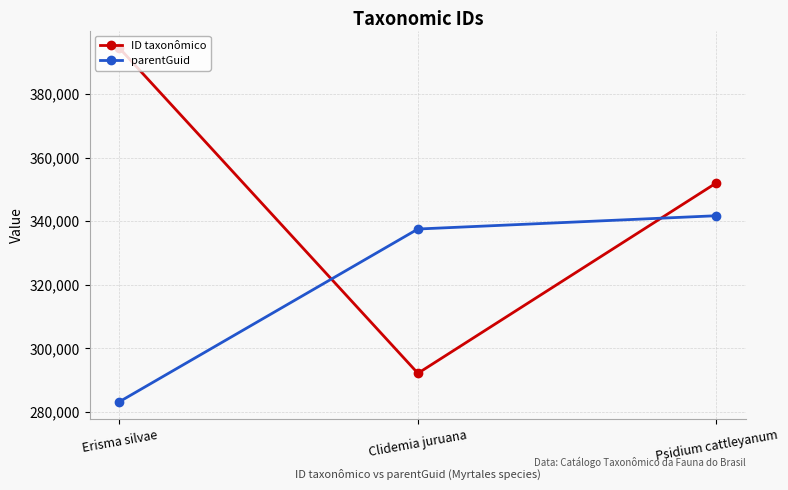

What is the value of the parentGuid point at the 3rd from the left?

341745